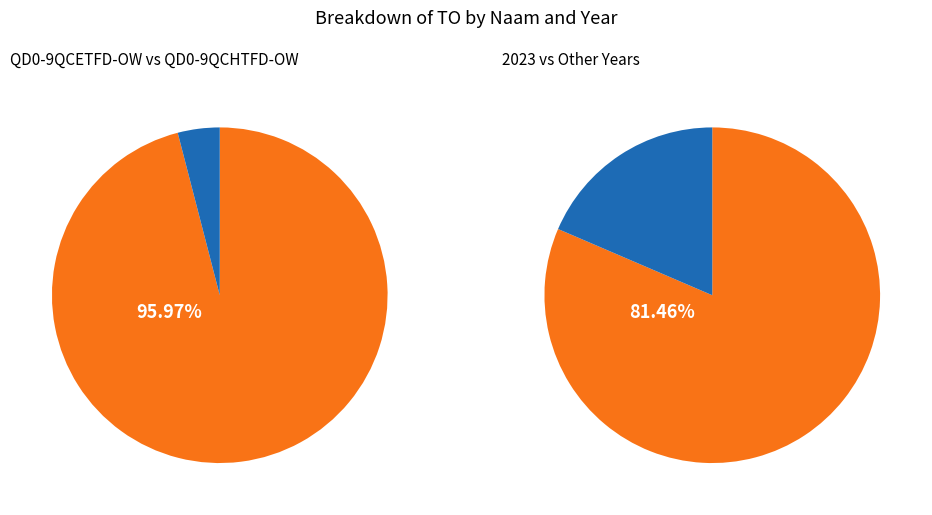

Which category has the biggest portion of the pie?

2023